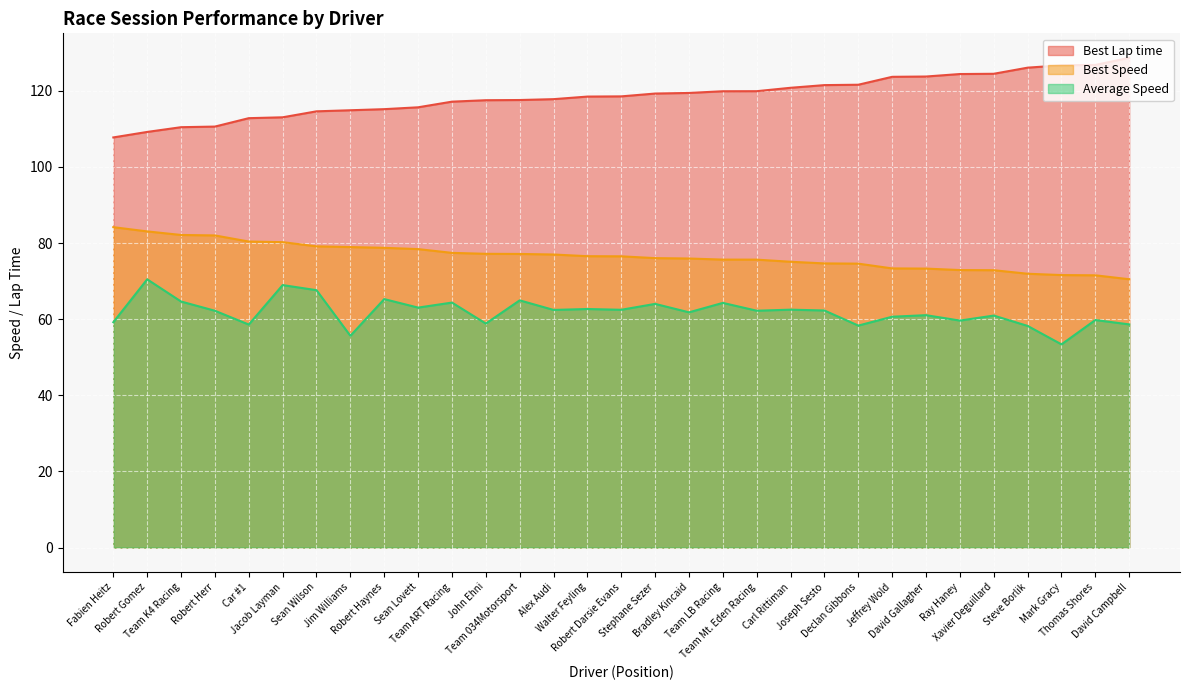

What is the approximate value of Average Speed at Robert Haynes?

65.3